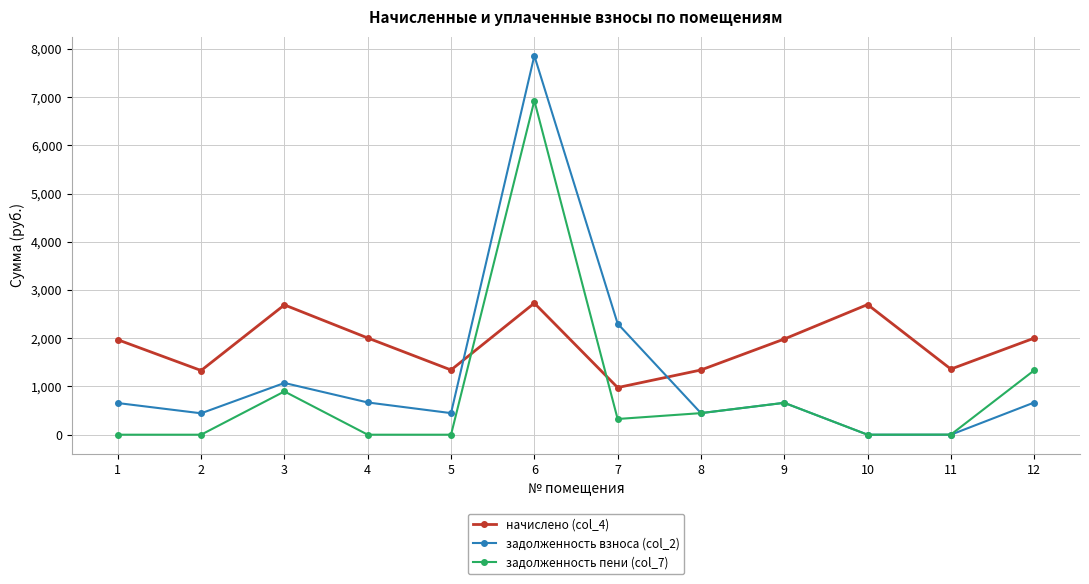

Rank the series by their maximum value, from highest to lowest.

задолженность взноса (col_2), задолженность пени (col_7), начислено (col_4)